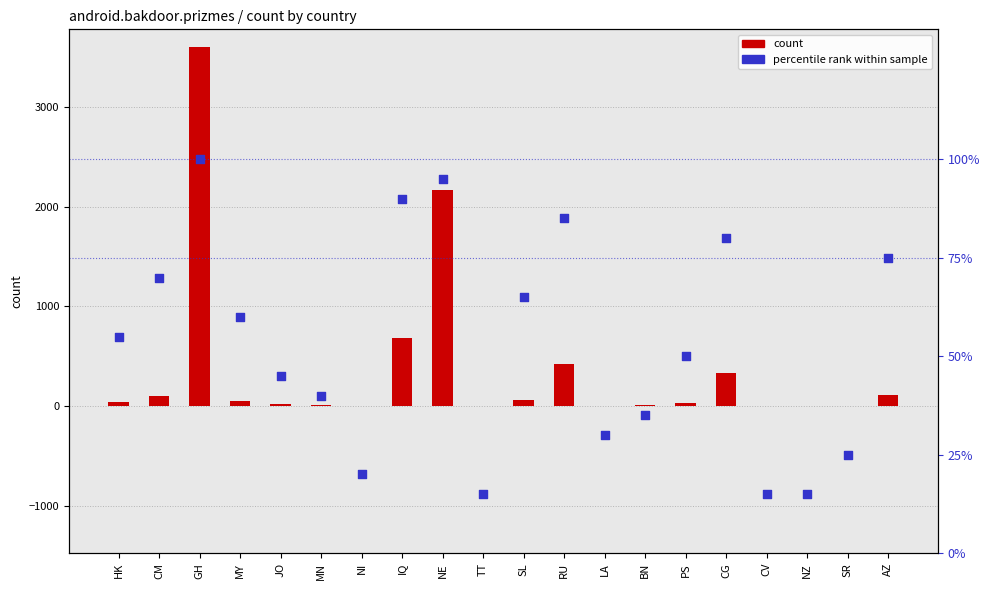

What is the total value across all series at RU?

505